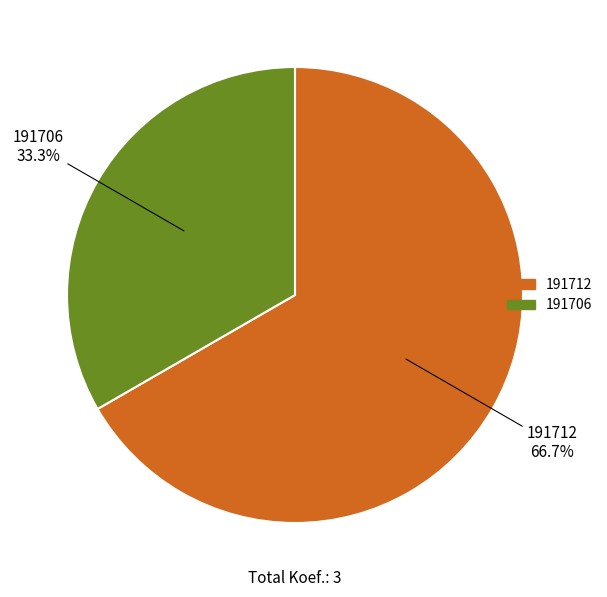

Between 191712 and 191706, which is larger?

191712